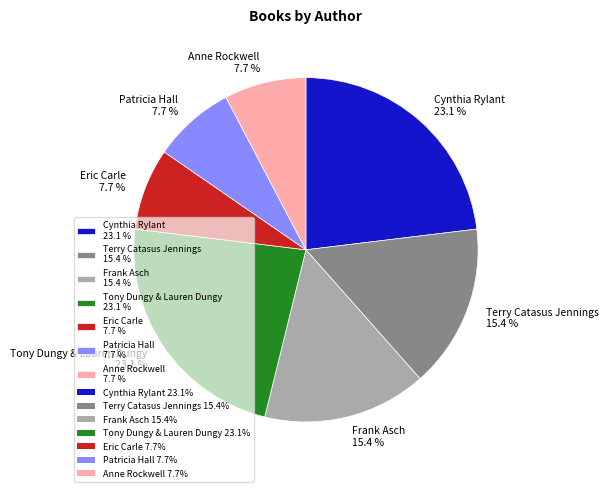

What is the total percentage of Frank Asch 15.4 % and Eric Carle 7.7 %?

23.1%